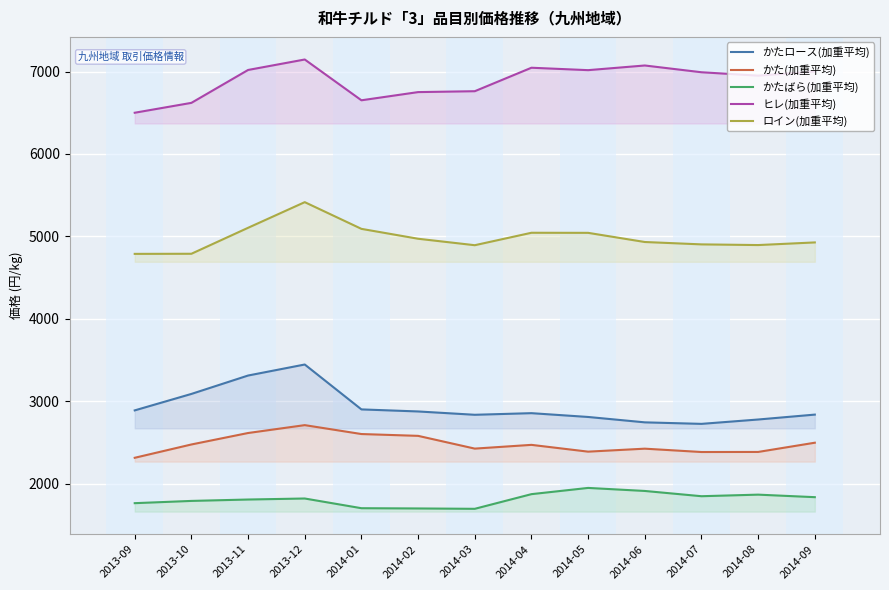

What is the sum of the ロイン(加重平均) values at 2013-09 and 2013-12?

10204.7